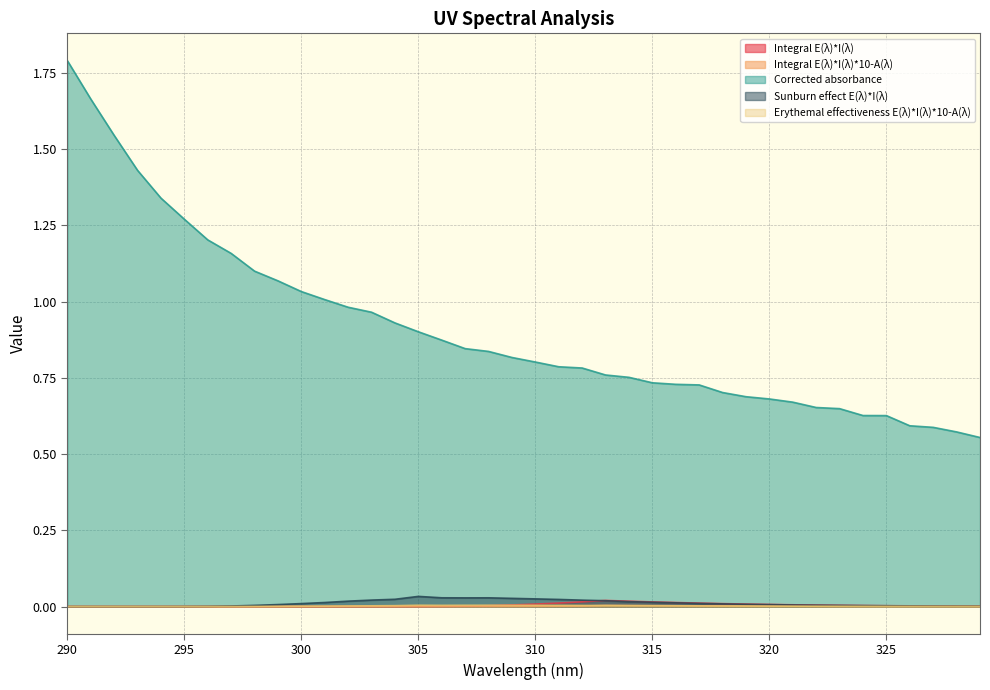

Reading right to left, transcribe all the data shown in this chart.

Integral E(λ)*I(λ): 329=0.0	328=0.0	327=0.0	326=0.0	325=0.0	324=0.0	323=0.0	322=0.0	321=0.0	320=0.0	319=0.0	318=0.0	317=0.0	316=0.0	315=0.0	314=0.0	313=0.0	312=0.0	311=0.0	310=0.0	309=0.0	308=0.0	307=0.0	306=0.0	305=0.0	304=0.0	303=0.0	302=0.0	301=0.0	300=0.0	299=0.0	298=0.0	297=0.0	296=0.0	295=0.0	294=0.0	293=0.0	292=0.0	291=0.0	290=0.0
Integral E(λ)*I(λ)*10-A(λ): 329=0.0	328=0.0	327=0.0	326=0.0	325=0.0	324=0.0	323=0.0	322=0.0	321=0.0	320=0.0	319=0.0	318=0.0	317=0.0	316=0.0	315=0.0	314=0.0	313=0.0	312=0.0	311=0.0	310=0.0	309=0.0	308=0.0	307=0.0	306=0.0	305=0.0	304=0.0	303=0.0	302=0.0	301=0.0	300=0.0	299=0.0	298=0.0	297=0.0	296=0.0	295=0.0	294=0.0	293=0.0	292=0.0	291=0.0	290=0.0
Corrected absorbance: 329=0.6	328=0.6	327=0.6	326=0.6	325=0.6	324=0.6	323=0.6	322=0.7	321=0.7	320=0.7	319=0.7	318=0.7	317=0.7	316=0.7	315=0.7	314=0.8	313=0.8	312=0.8	311=0.8	310=0.8	309=0.8	308=0.8	307=0.8	306=0.9	305=0.9	304=0.9	303=1.0	302=1.0	301=1.0	300=1.0	299=1.1	298=1.1	297=1.2	296=1.2	295=1.3	294=1.3	293=1.4	292=1.5	291=1.7	290=1.8
Sunburn effect E(λ)*I(λ): 329=0.0	328=0.0	327=0.0	326=0.0	325=0.0	324=0.0	323=0.0	322=0.0	321=0.0	320=0.0	319=0.0	318=0.0	317=0.0	316=0.0	315=0.0	314=0.0	313=0.0	312=0.0	311=0.0	310=0.0	309=0.0	308=0.0	307=0.0	306=0.0	305=0.0	304=0.0	303=0.0	302=0.0	301=0.0	300=0.0	299=0.0	298=0.0	297=0.0	296=0.0	295=0.0	294=0.0	293=0.0	292=0.0	291=0.0	290=0.0
Erythemal effectiveness E(λ)*I(λ)*10-A(λ): 329=0.0	328=0.0	327=0.0	326=0.0	325=0.0	324=0.0	323=0.0	322=0.0	321=0.0	320=0.0	319=0.0	318=0.0	317=0.0	316=0.0	315=0.0	314=0.0	313=0.0	312=0.0	311=0.0	310=0.0	309=0.0	308=0.0	307=0.0	306=0.0	305=0.0	304=0.0	303=0.0	302=0.0	301=0.0	300=0.0	299=0.0	298=0.0	297=0.0	296=0.0	295=0.0	294=0.0	293=0.0	292=0.0	291=0.0	290=0.0